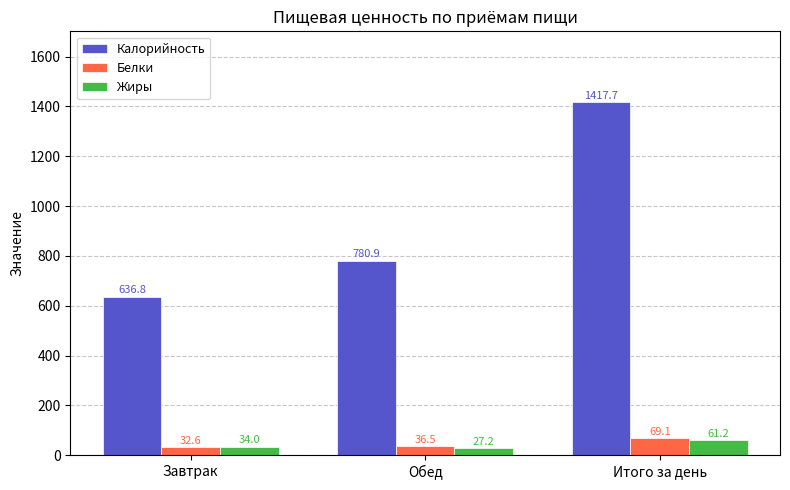

Does the chart contain stacked bars?

No